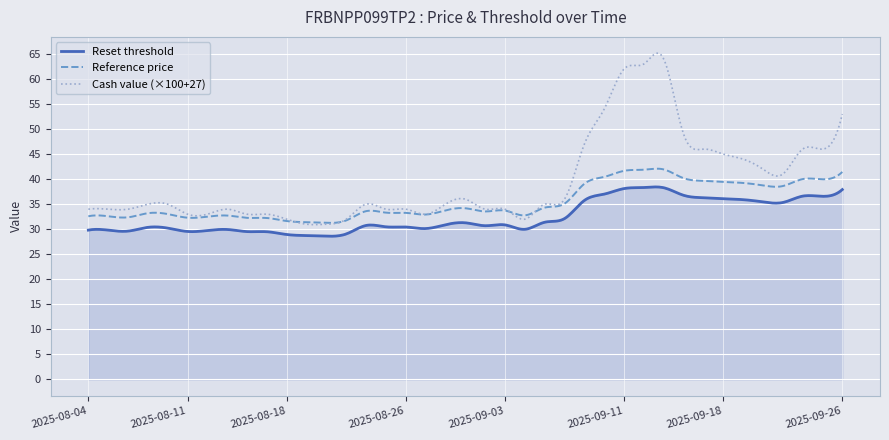

What is the maximum value shown in the chart?

65.2